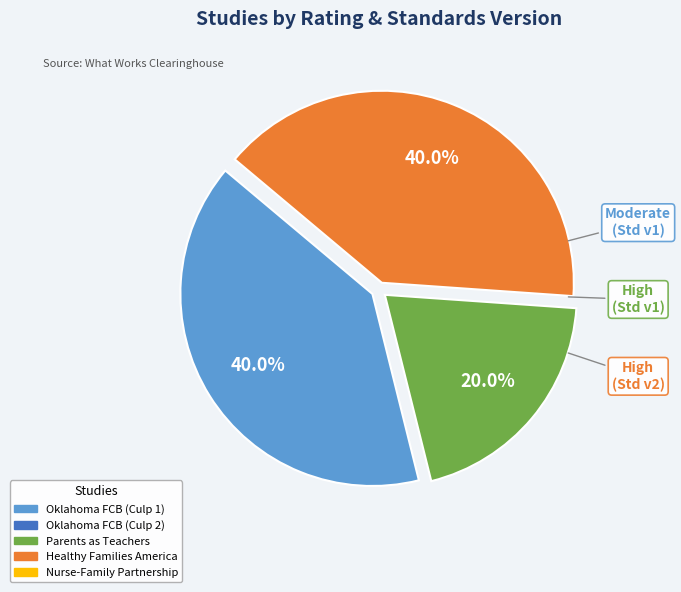

Does any single category account for the majority?

No